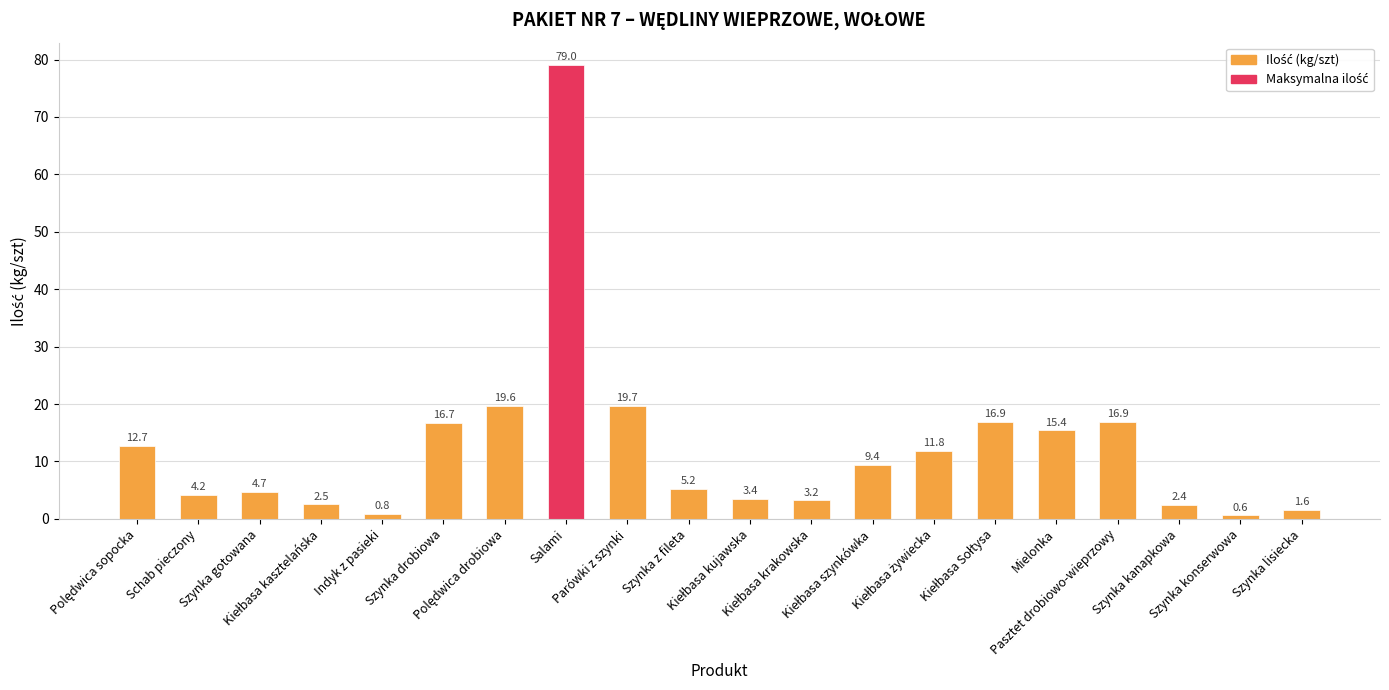

What is the minimum value shown in the chart?

0.6